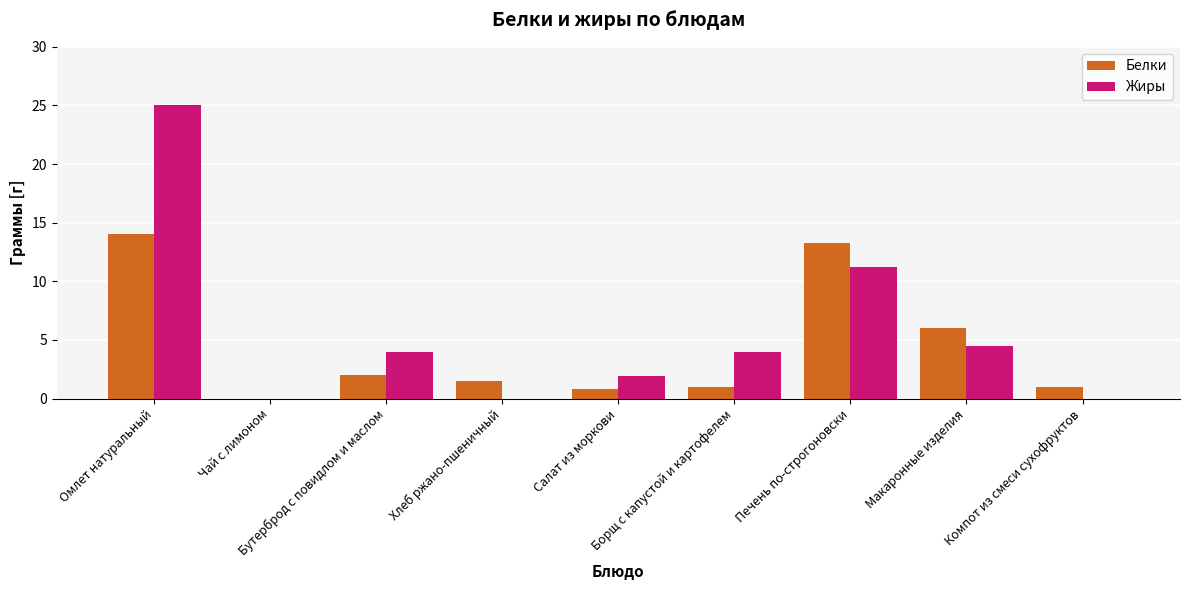

What is the spread (max minus min) of values at Бутерброд с повидлом и маслом?

2.0